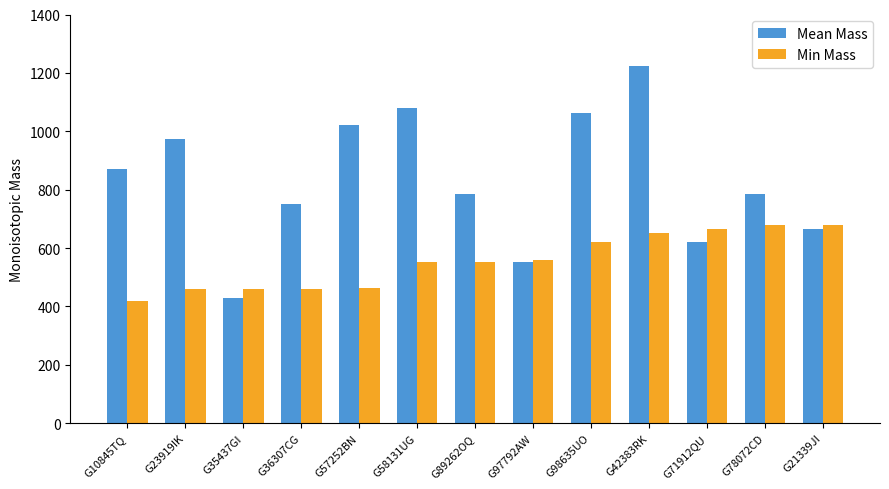

The Min Mass series shows 678.2 at G78072CD. True or false?

True